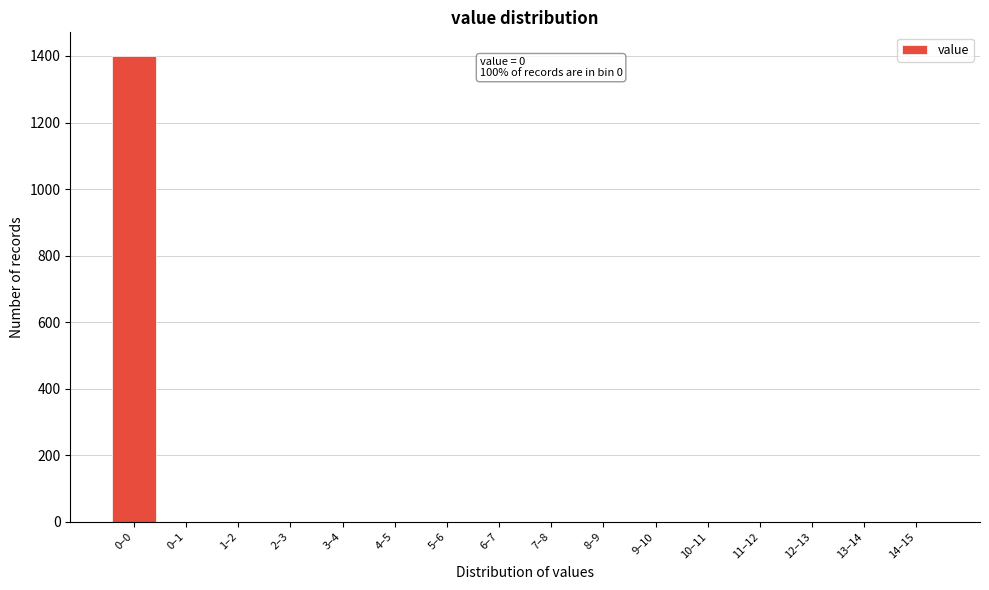

Reading left to right, what are all the values shown in this chart?

0–0=1401	0–1=0	1–2=0	2–3=0	3–4=0	4–5=0	5–6=0	6–7=0	7–8=0	8–9=0	9–10=0	10–11=0	11–12=0	12–13=0	13–14=0	14–15=0